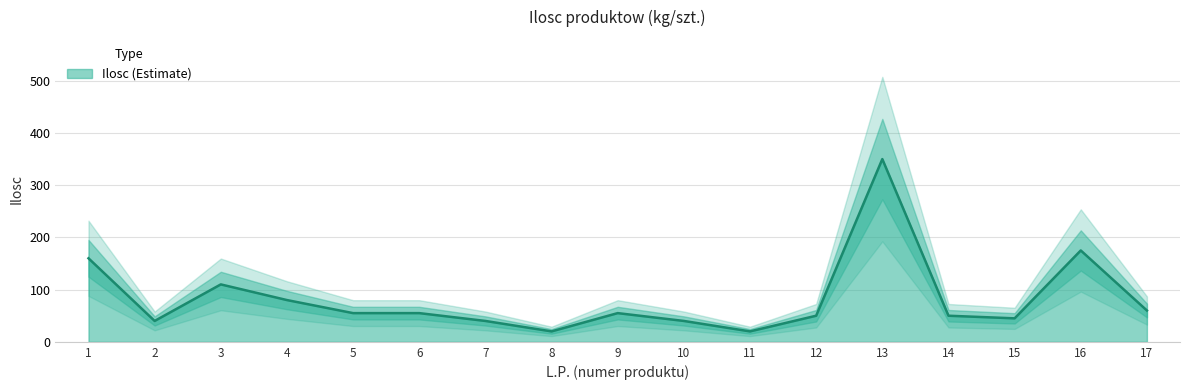

What is the value of the 5th point from the left?

55